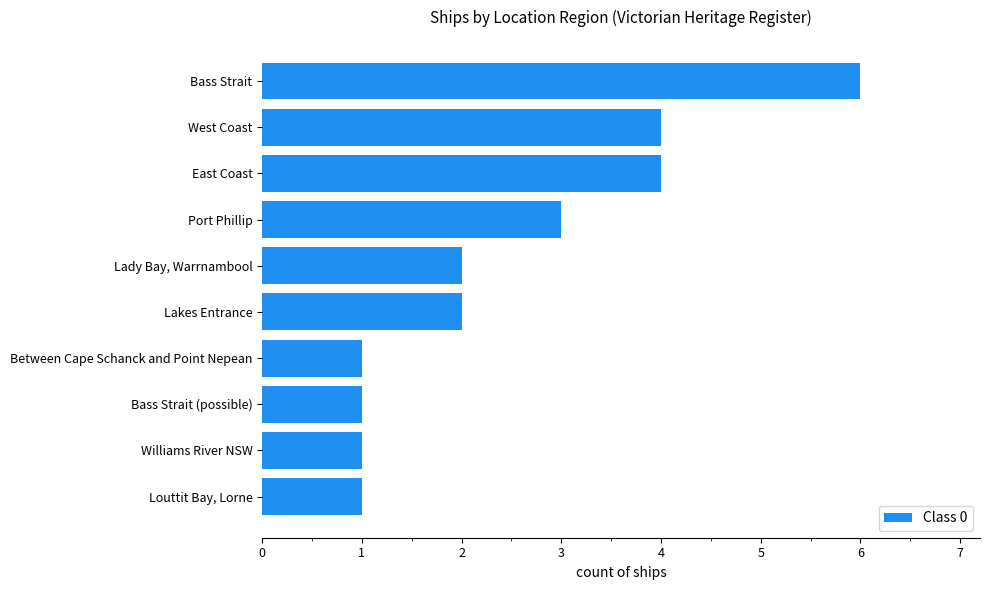

What is the approximate value at Port Phillip?

3